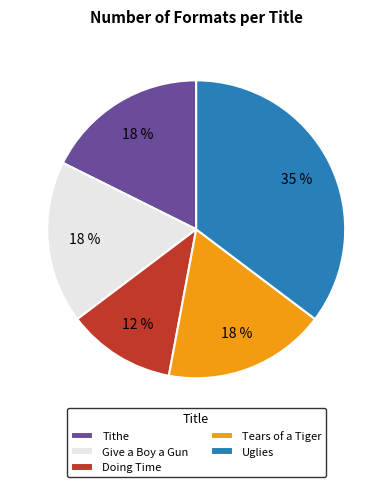

Combined, do Give a Boy a Gun and Doing Time account for over 50%?

No